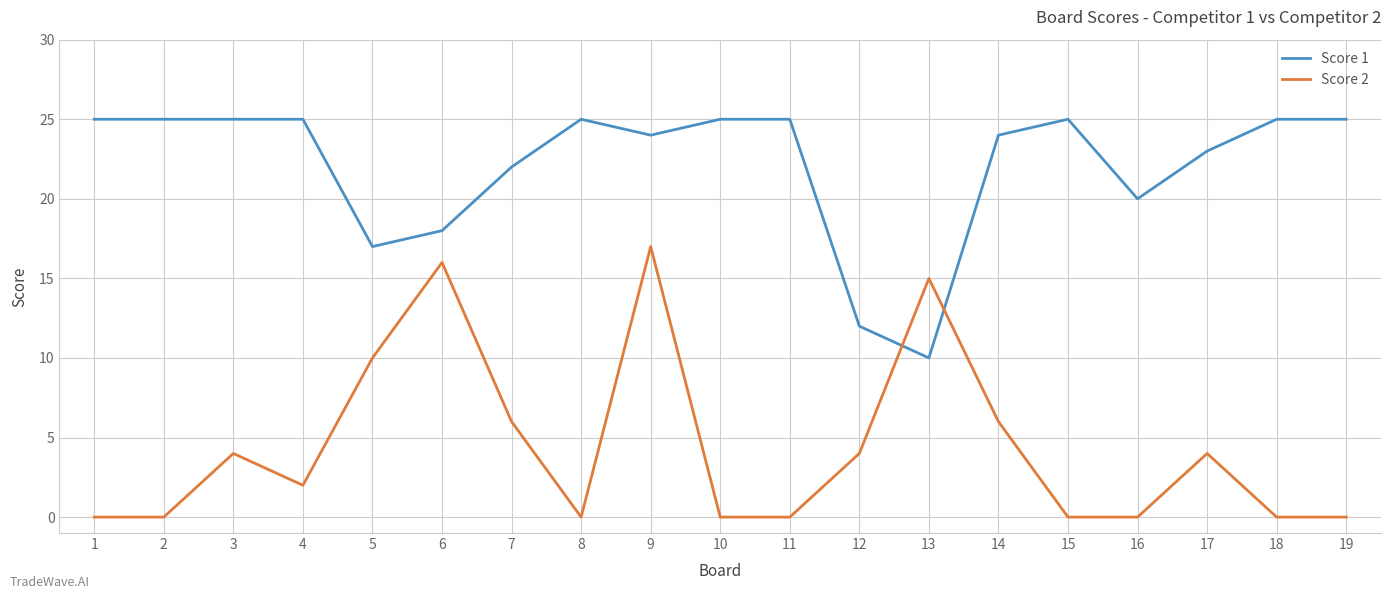

Rank the series by their average value, from lowest to highest.

Score 2, Score 1